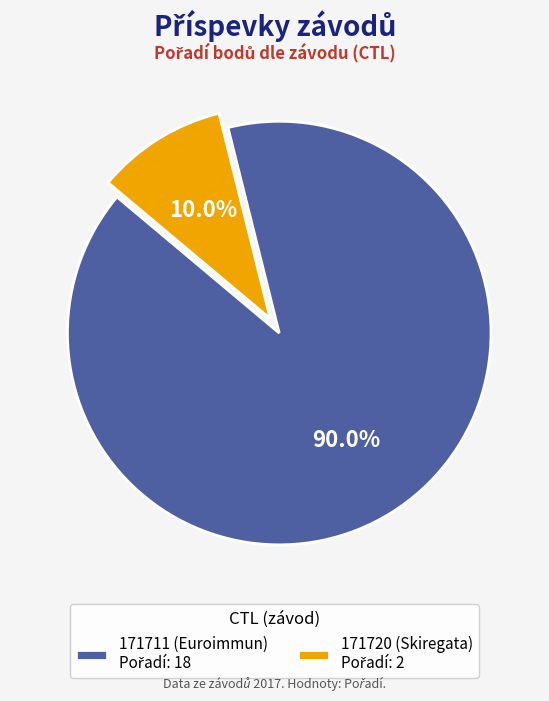

Is there any slice that represents more than half of the pie?

Yes